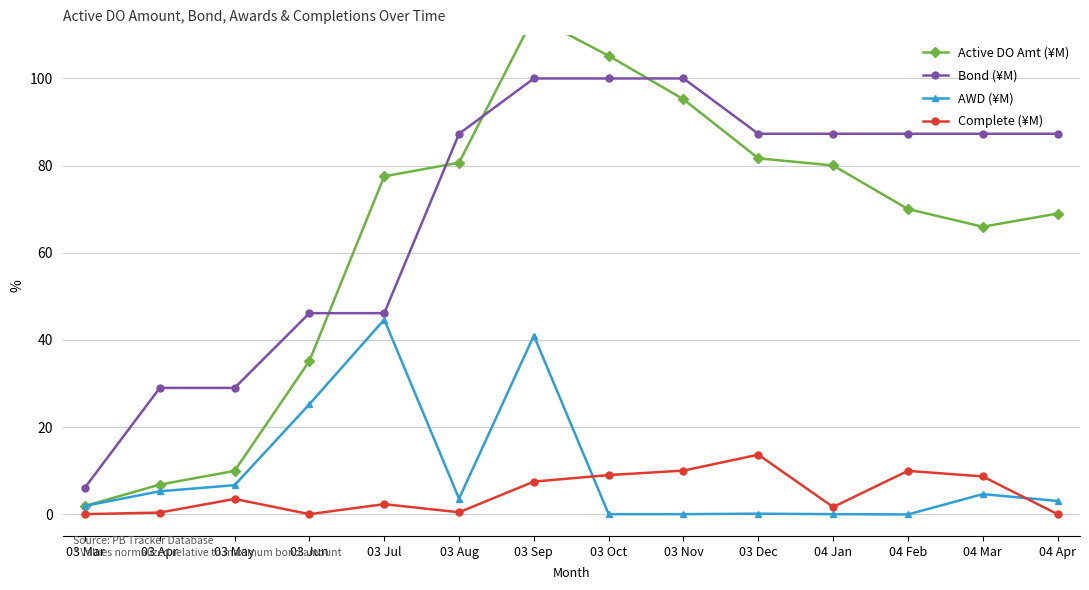

What position from the right is 03 Mar?

14